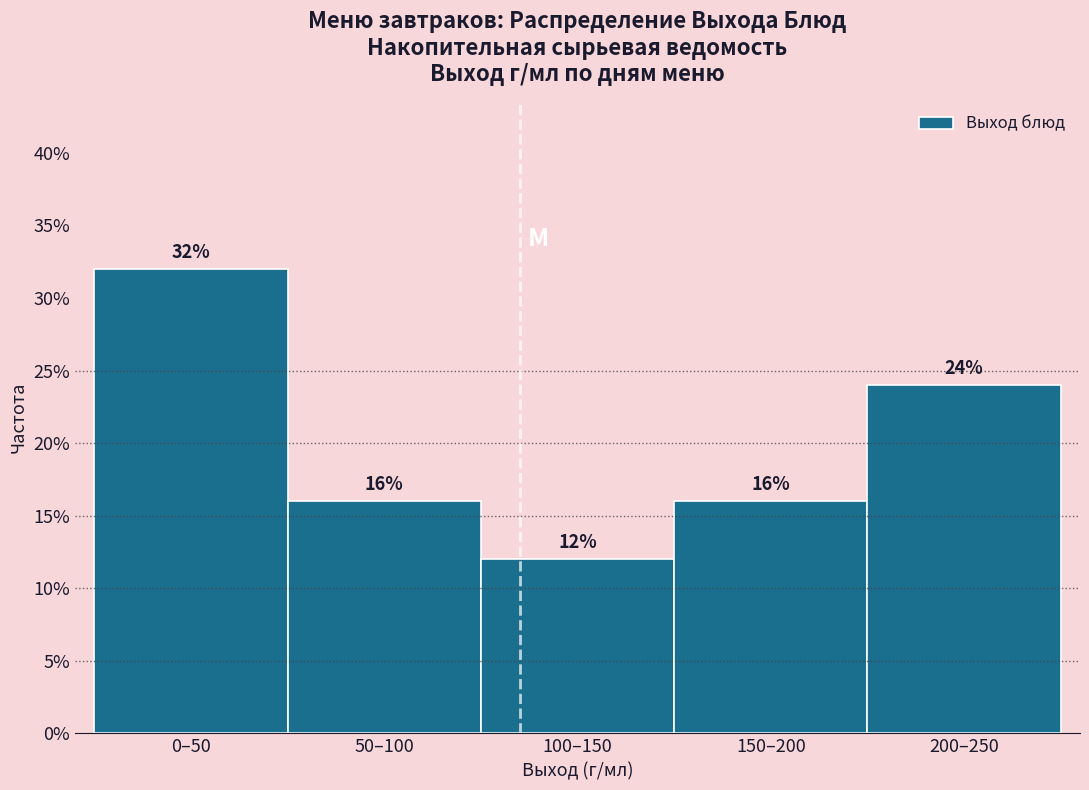

Reading right to left, what are all the values shown in this chart?

200–250=24	150–200=16	100–150=12	50–100=16	0–50=32